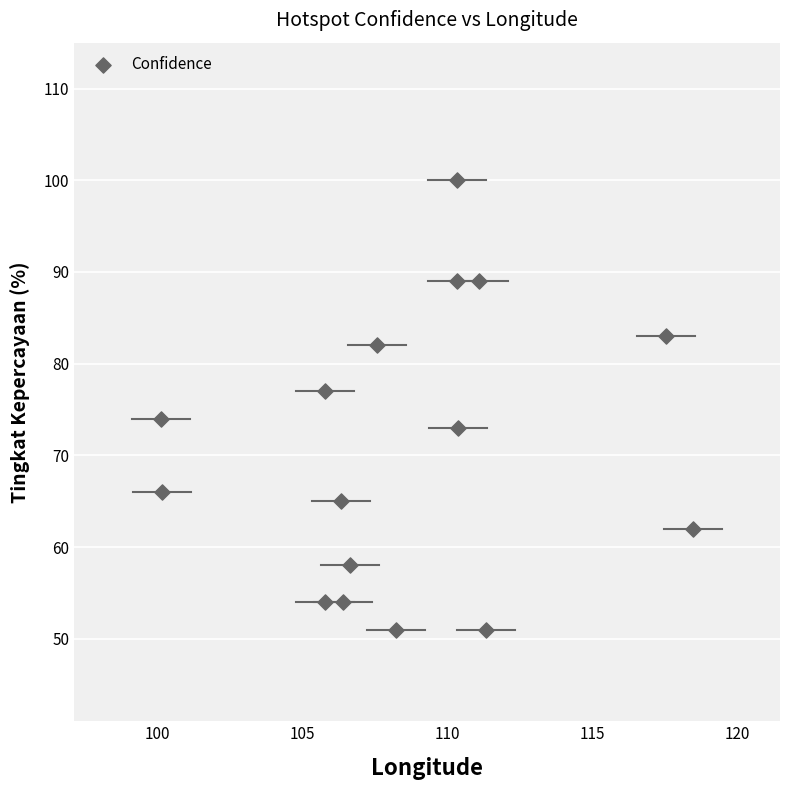

What Y value in the scatter plot is closest to 75?

74